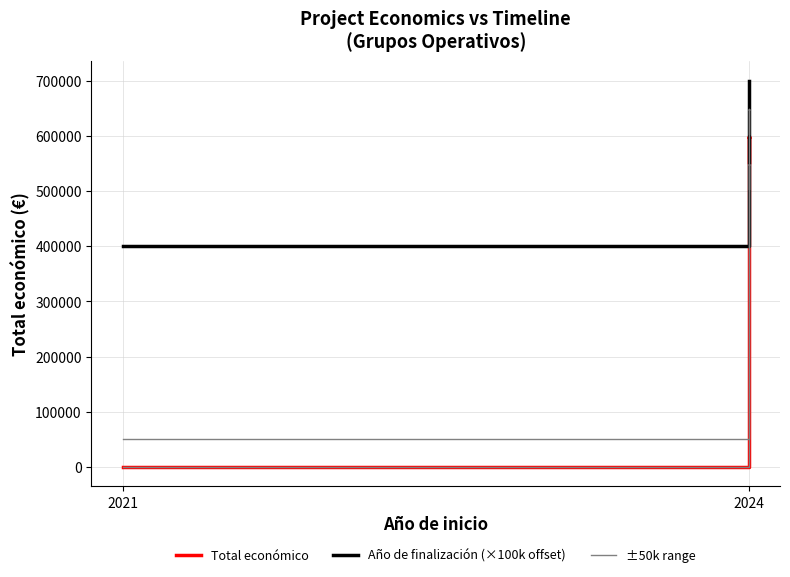

How many data points does each series have?

5